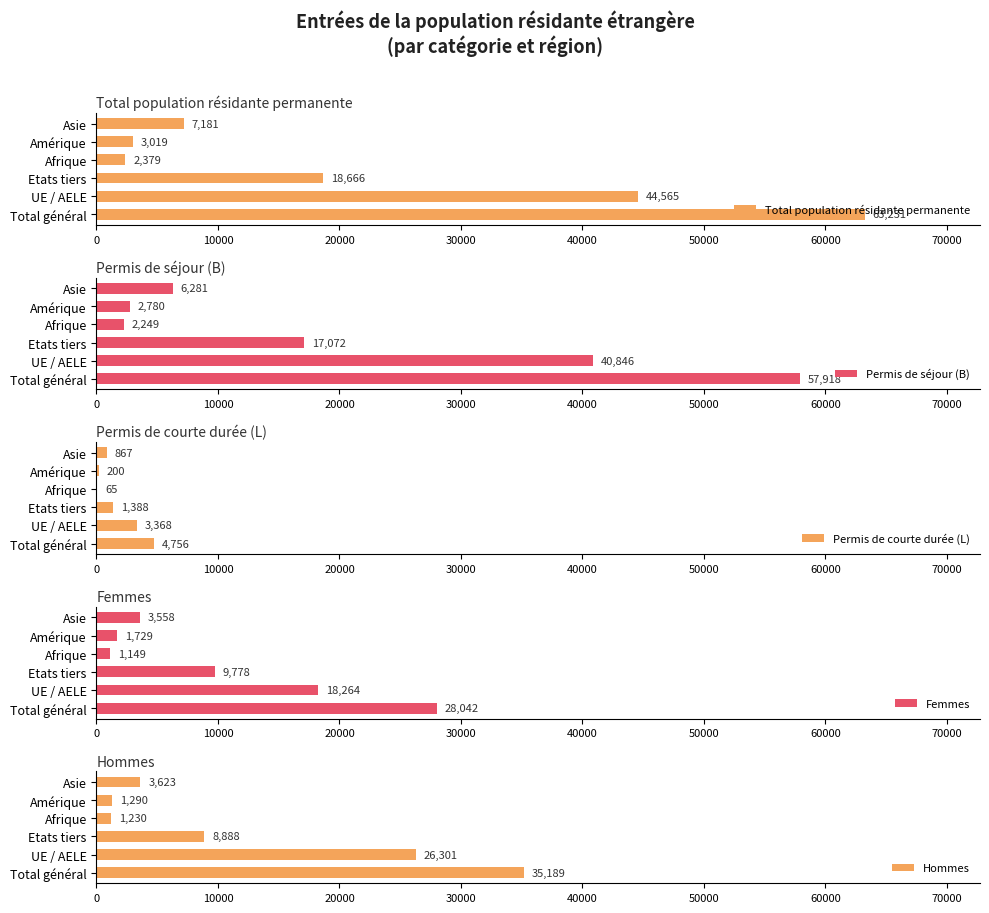

What value does the Permis de courte durée (L) series have at Total général?

4756